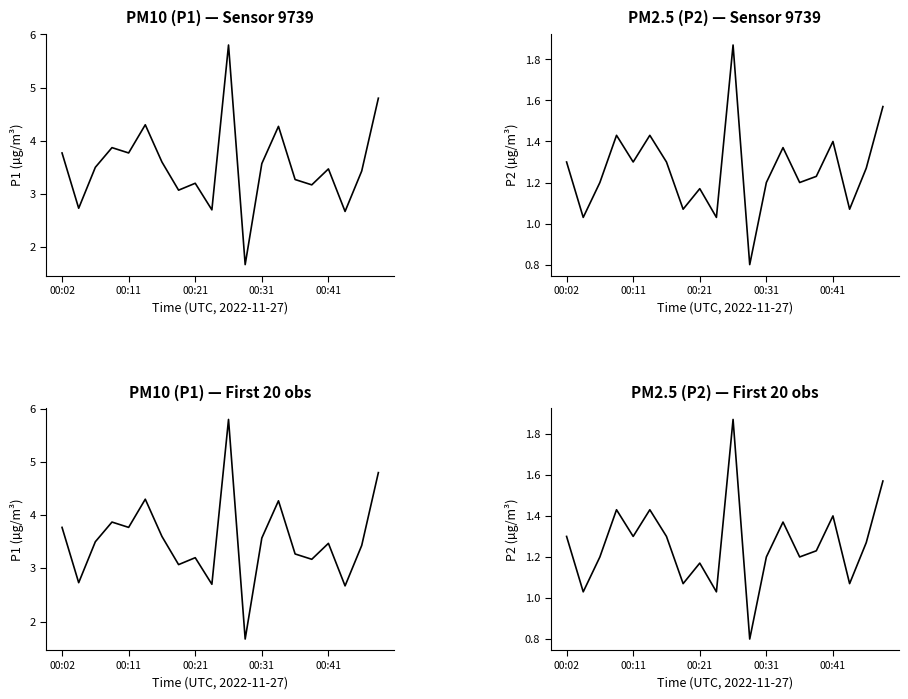

What is the value of the P1 point at the 9th from the left?

3.2